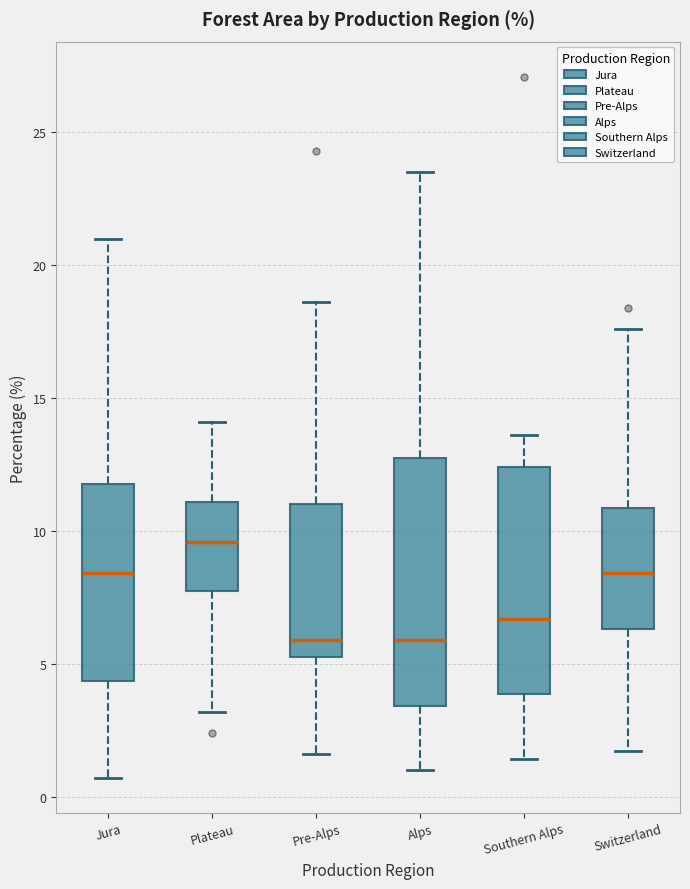

Which box is the tallest, from its lower edge to its upper edge?

Alps